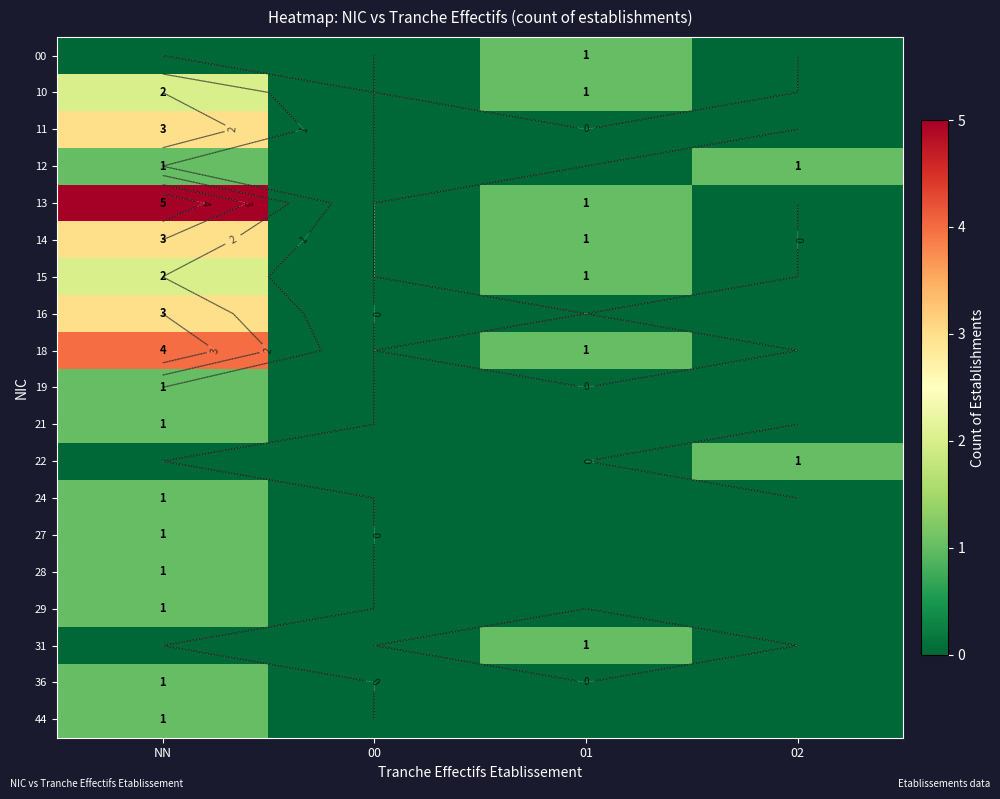

How many series are shown in this chart?

19